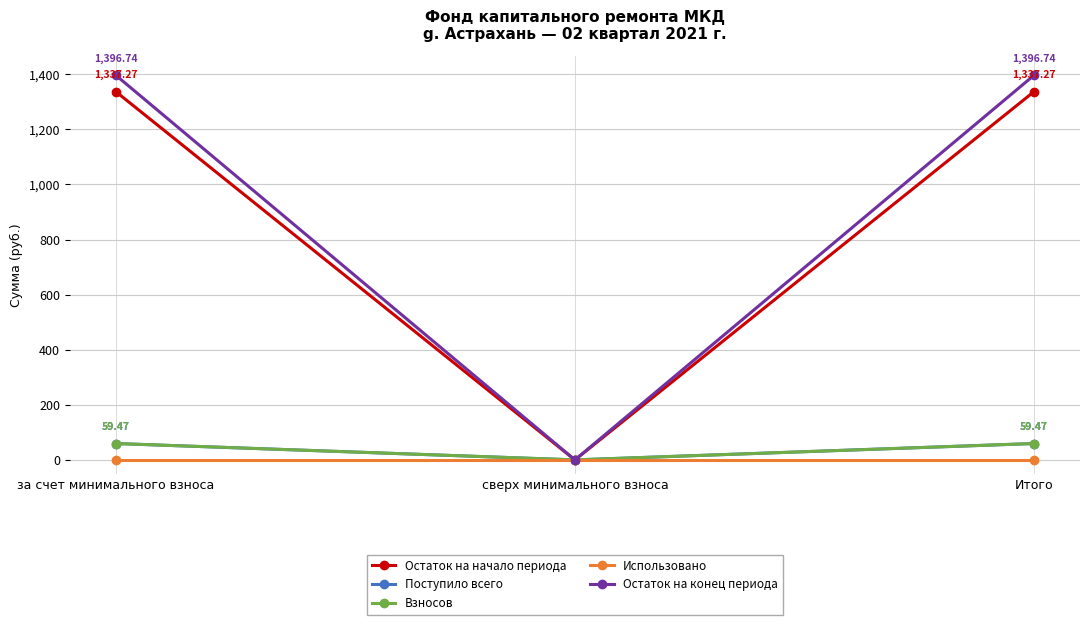

List the series in order of their peak value, highest first.

Остаток на конец периода, Остаток на начало периода, Поступило всего, Взносов, Использовано